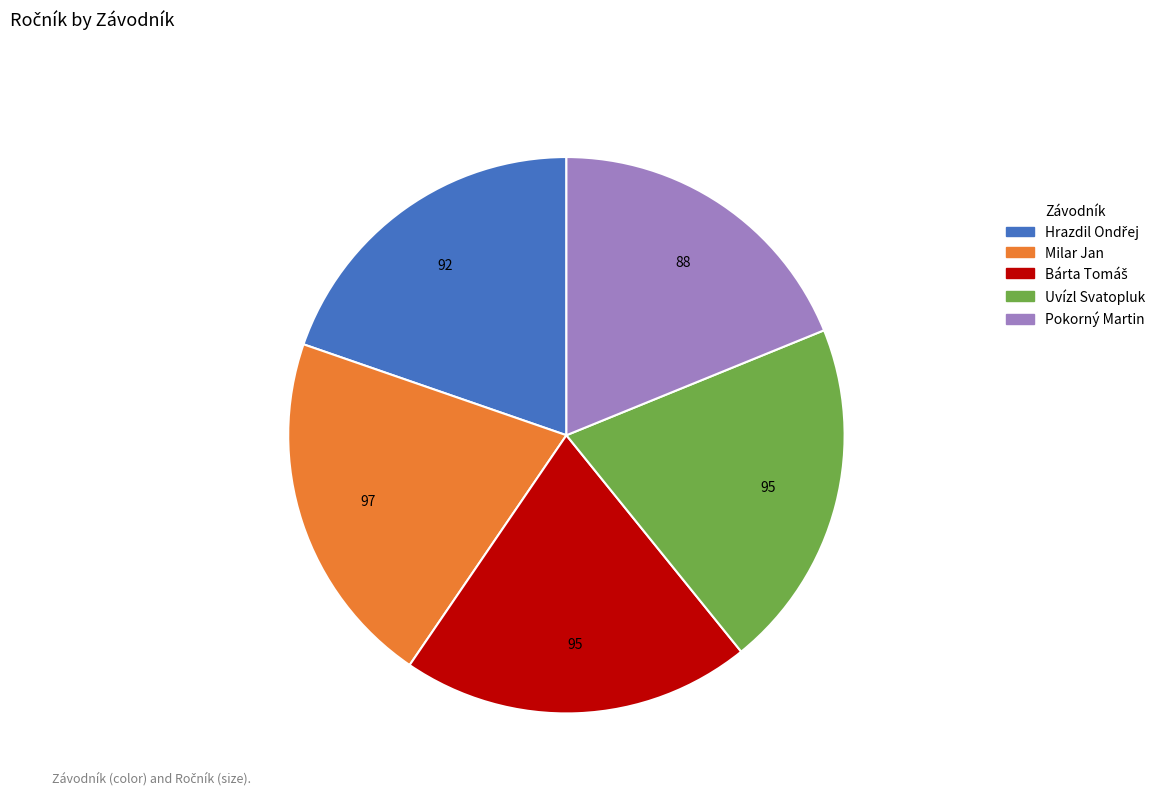

Combined, do Uvízl Svatopluk and Milar Jan account for over 50%?

No